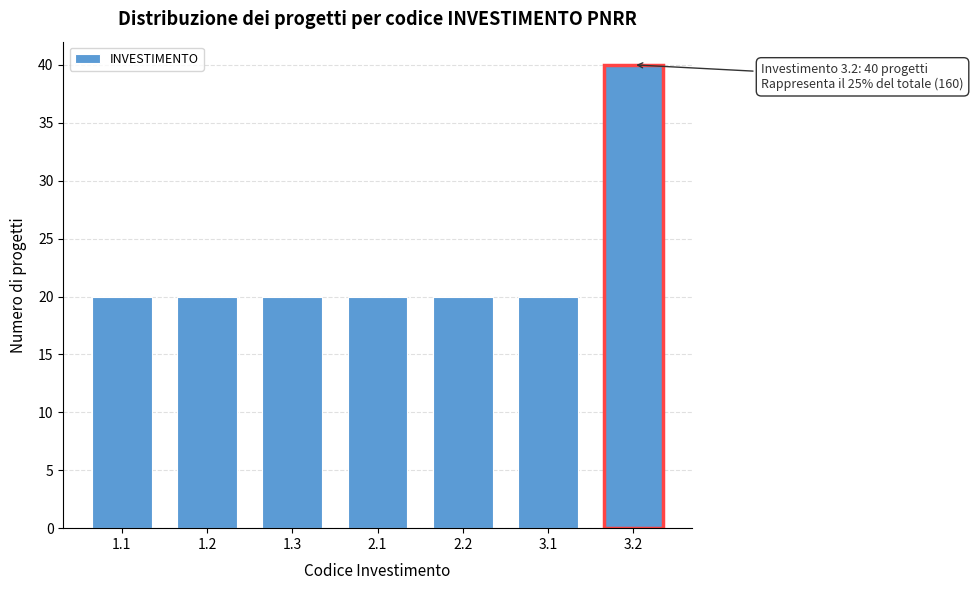

Reading left to right, list all the values displayed in this chart.

1.1=20	1.2=20	1.3=20	2.1=20	2.2=20	3.1=20	3.2=40